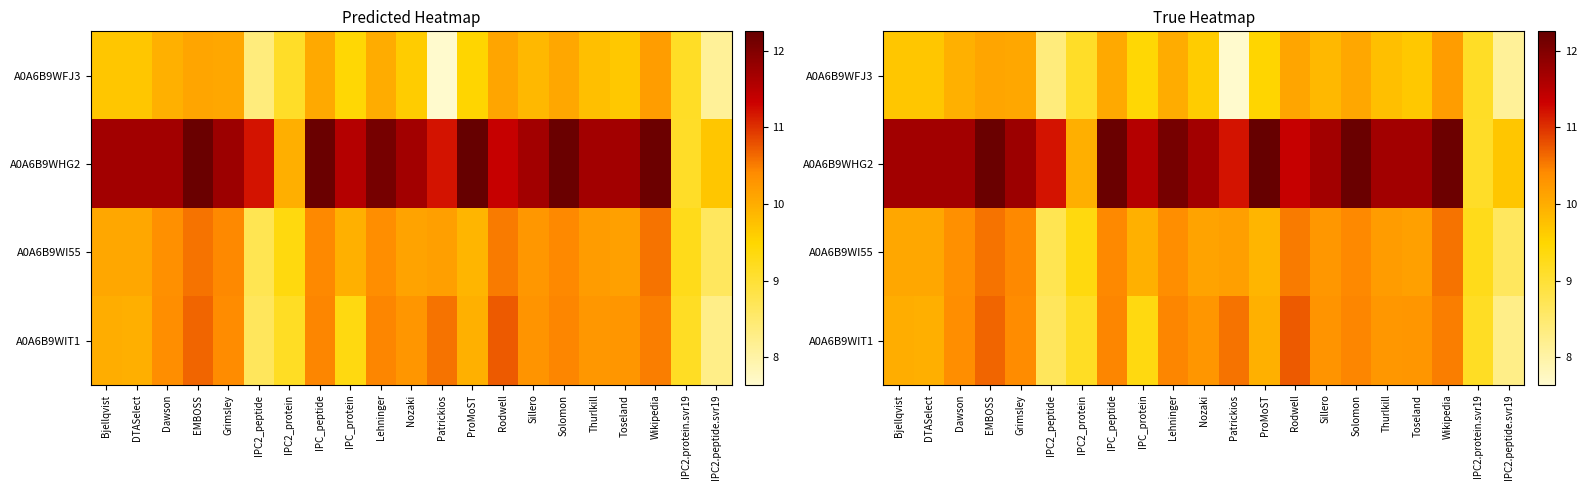

What is the average value of the A0A6B9WIT1 series?

10.0